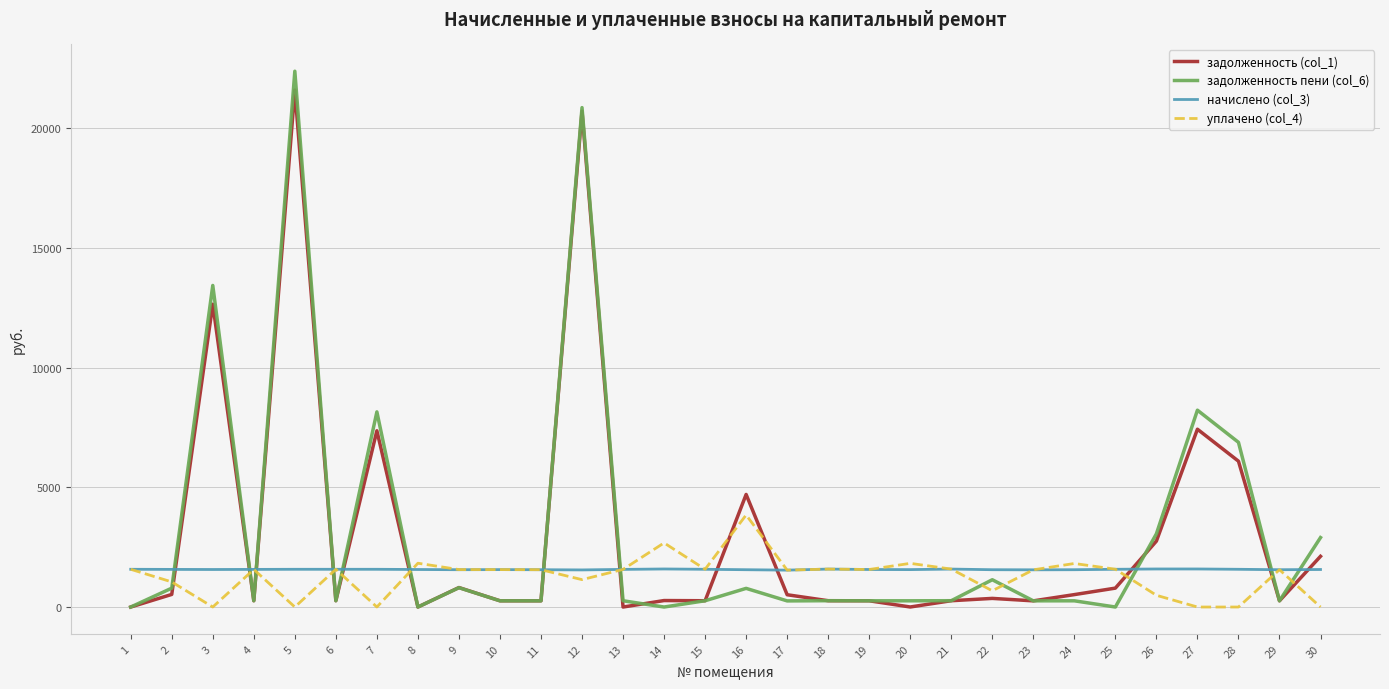

Which series has the largest range (max minus min)?

задолженность пени (col_6)